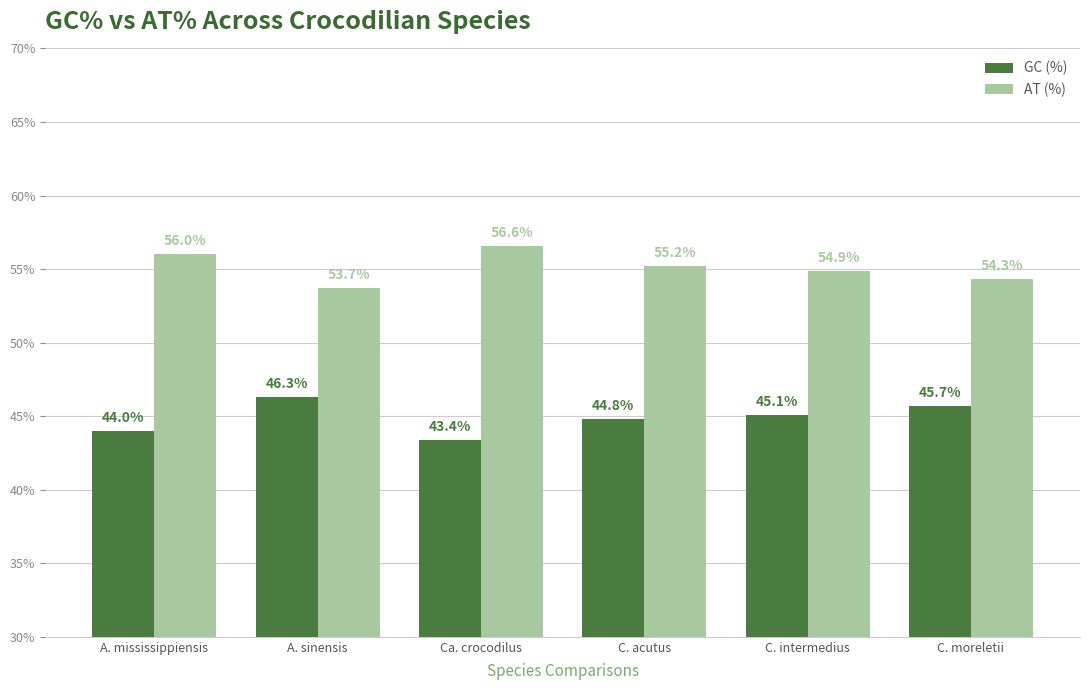

What is the label of the 2nd bar from the left?

A. sinensis